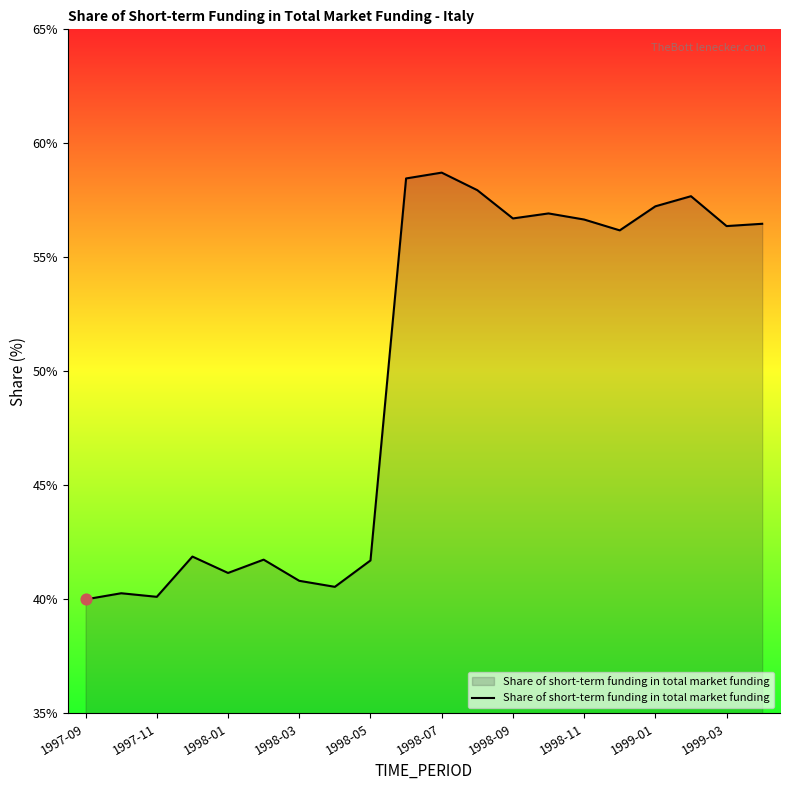

What is the minimum value shown in the chart?

40.0